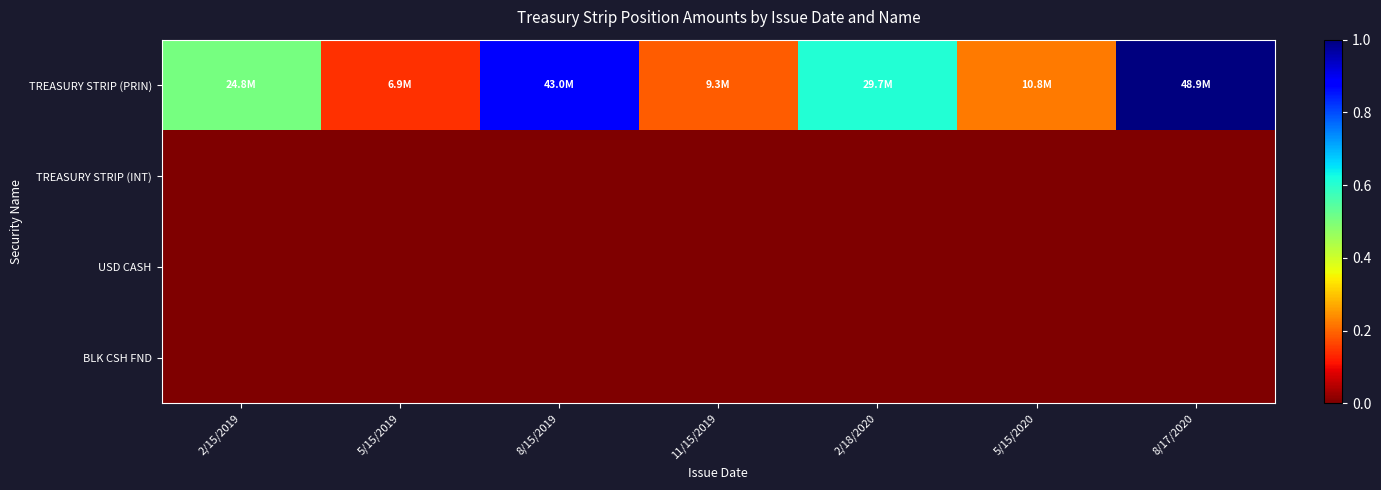

Rank the series at 8/15/2019 from highest to lowest value.

TREASURY STRIP (PRIN), TREASURY STRIP (INT), USD CASH, BLK CSH FND